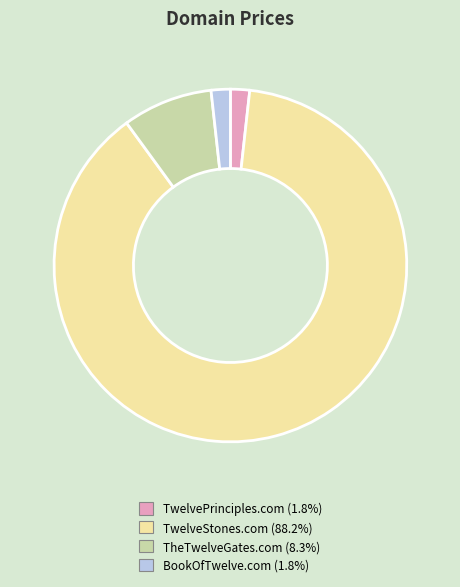

Is there any slice that represents more than half of the pie?

Yes